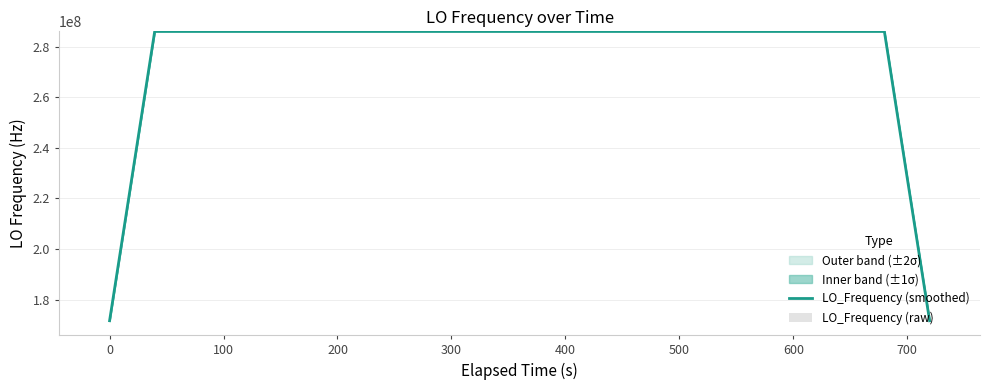

What is the minimum value for LO_Frequency (smoothed)?

171628197.1